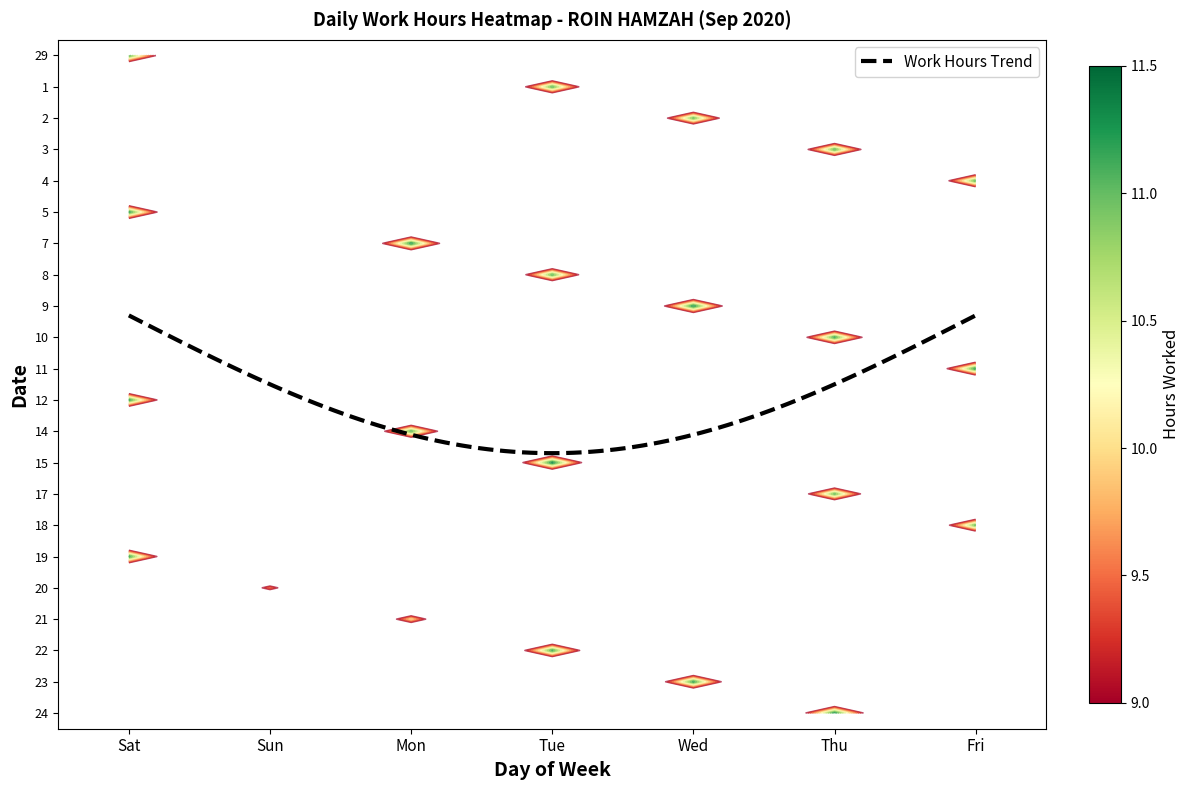

The value of 5 at Tue is 7.5. True or false?

False